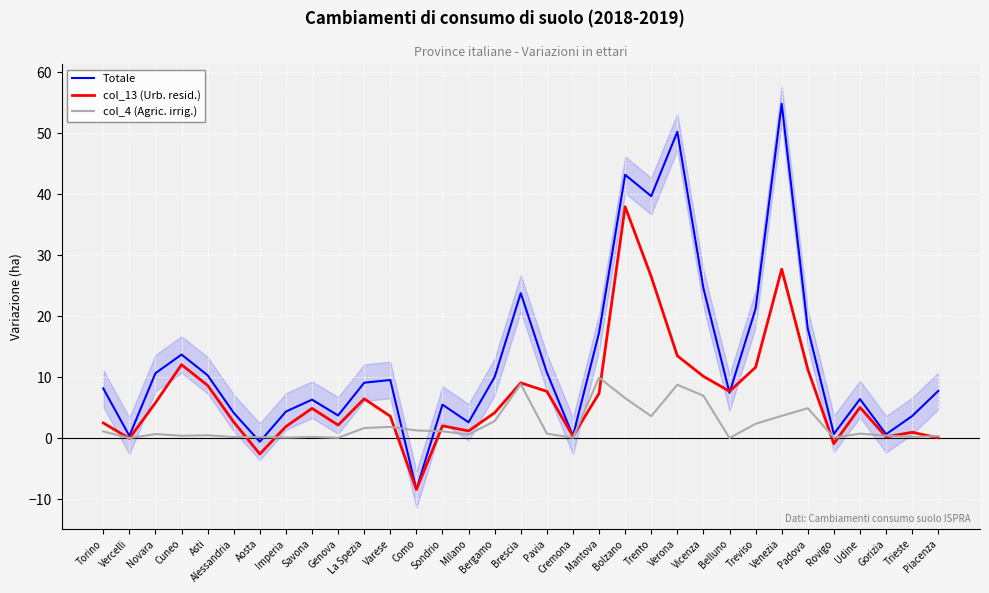

Reading left to right, what are all the values shown in this chart?

Totale: 8.2	0.4	10.7	13.7	10.3	4.2	-0.6	4.4	6.3	3.7	9.1	9.6	-8.4	5.5	2.6	10.1	23.8	10.8	0.4	17.3	43.2	39.7	50.2	24.6	7.5	21.2	54.8	18.0	0.7	6.4	0.7	3.6	7.8
col_13 (Urb. resid.): 2.5	-0.0	5.8	12.1	8.7	2.7	-2.6	1.9	4.9	2.2	6.5	3.6	-8.4	2.0	1.2	4.2	9.1	7.7	0.3	7.4	38.0	26.5	13.5	10.2	7.7	11.6	27.7	11.3	-0.9	5.1	0.2	1.0	0.1
col_4 (Agric. irrig.): 1.1	0.0	0.7	0.4	0.5	0.2	0.2	0.1	0.2	0.1	1.7	1.9	1.3	1.1	0.6	2.8	8.9	0.8	0.1	9.9	6.6	3.6	8.8	7.0	0.0	2.4	3.7	4.9	0.1	0.8	0.4	0.2	0.4